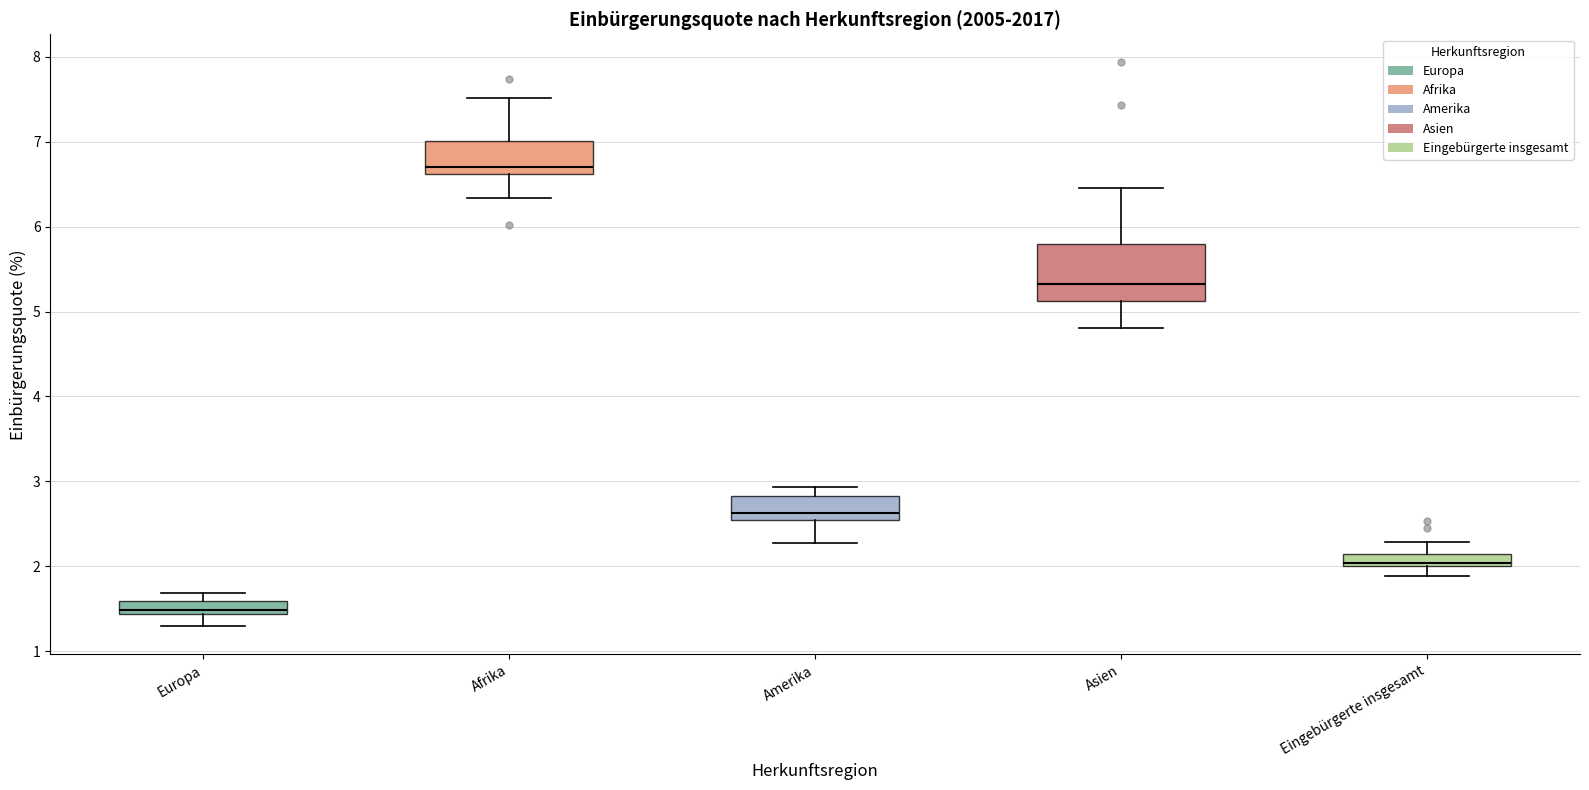

Comparing the boxes themselves (not the whiskers), which one is the tallest?

Asien